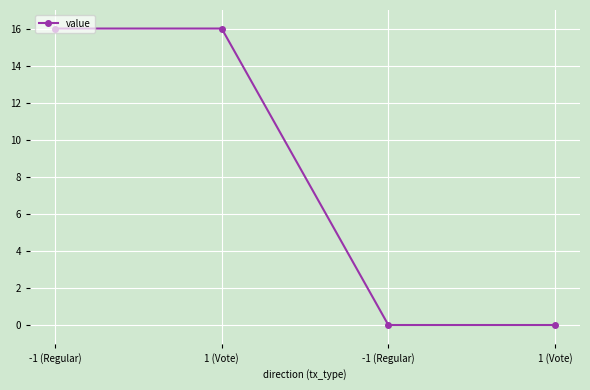

What is the difference between the maximum and second lowest values?

16.0